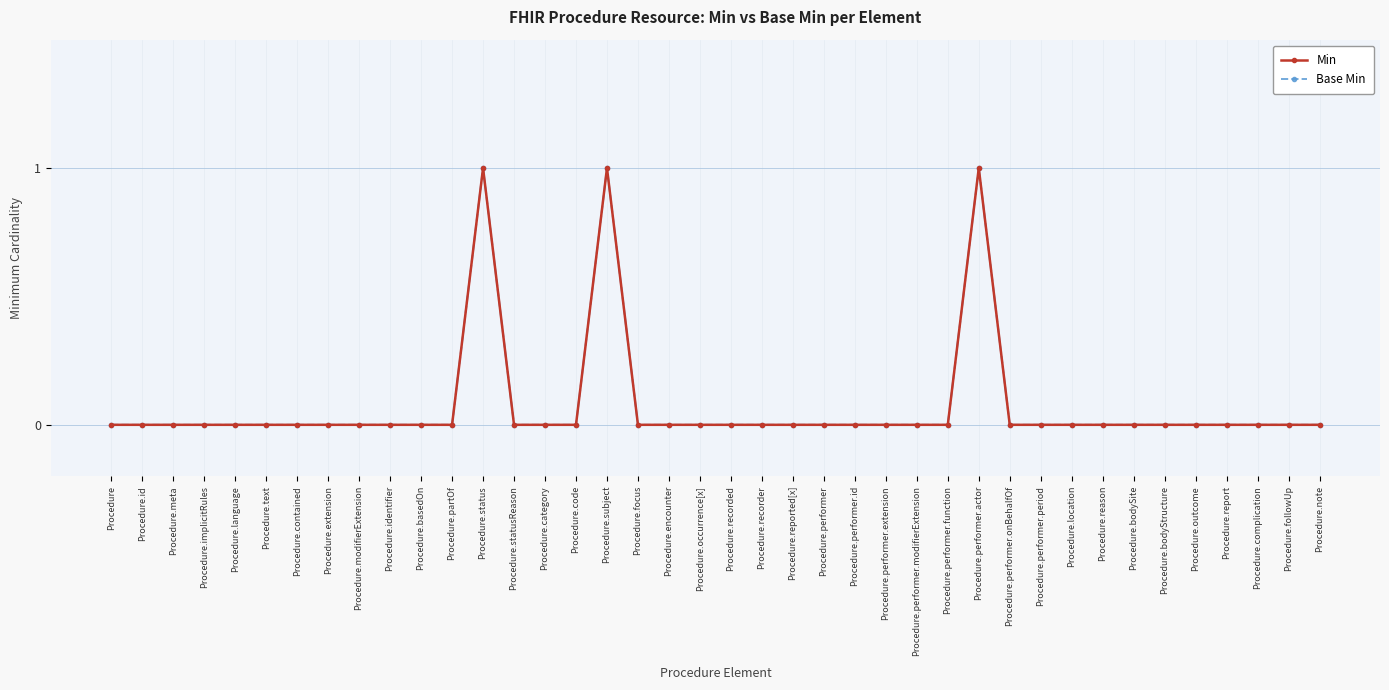

Which series has the largest total across all categories?

Min